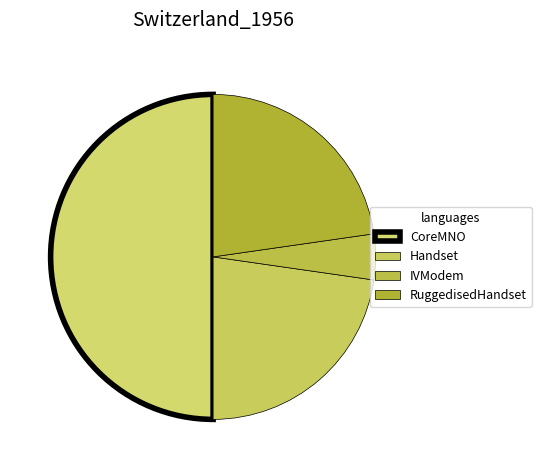

What percentage is the CoreMNO slice, to the nearest percent?

50%